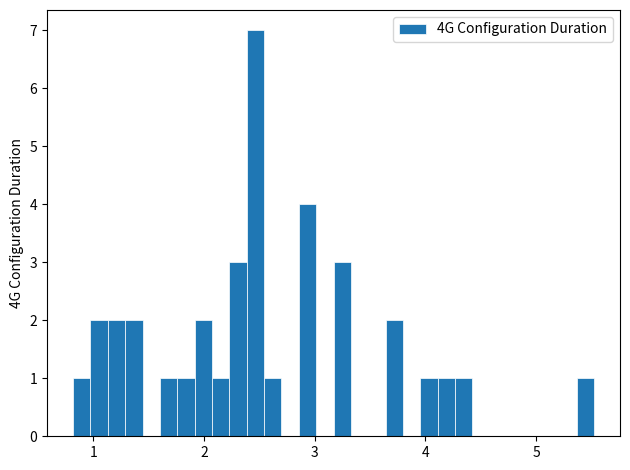

Around what value on the x-axis is the tallest bar? Give the approximate position of its centre, as read against the axis.

2.5